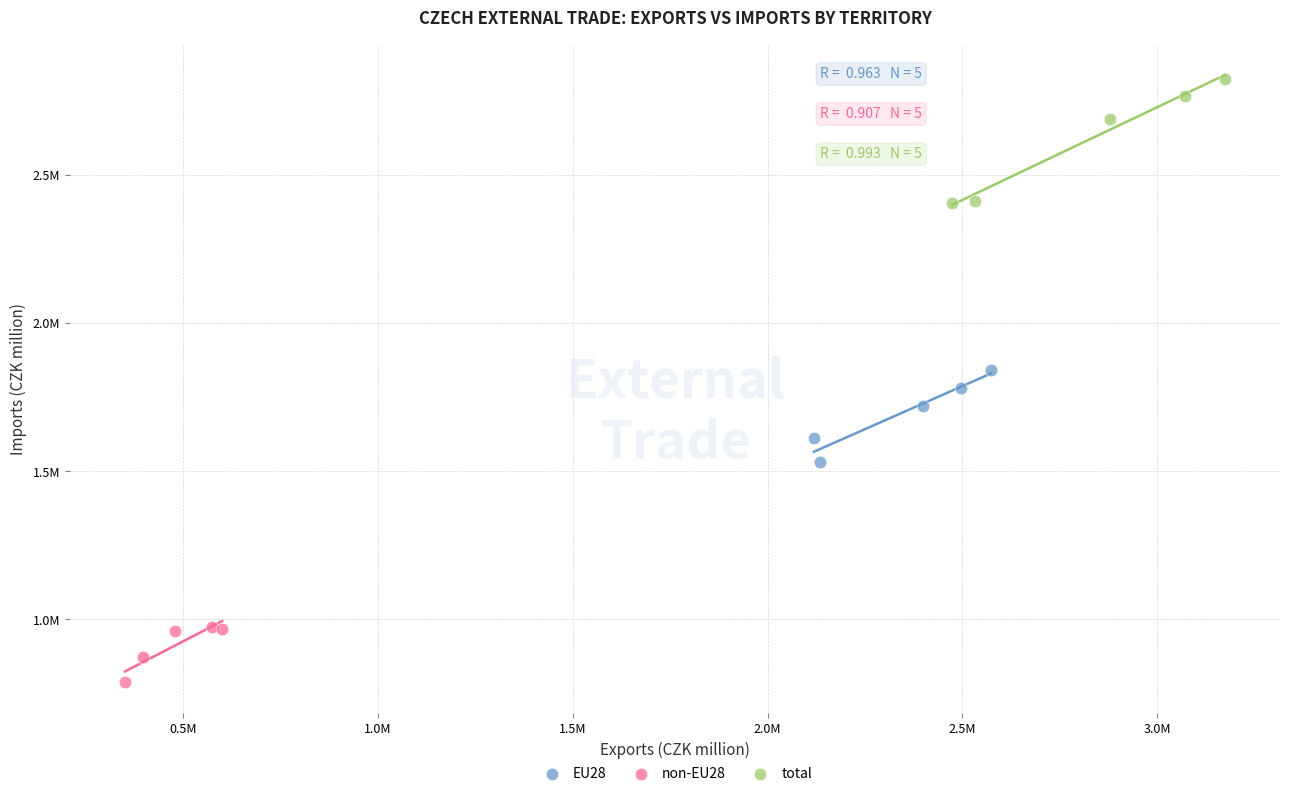

Which series reaches the maximum Y coordinate?

total